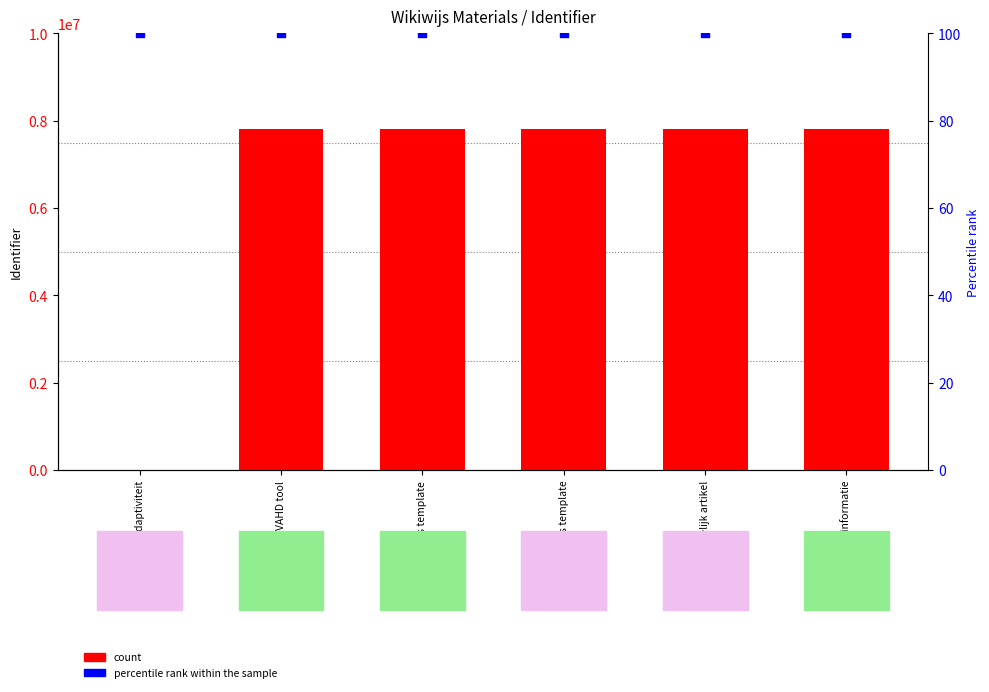

Which series has the largest Y range (max minus min)?

count